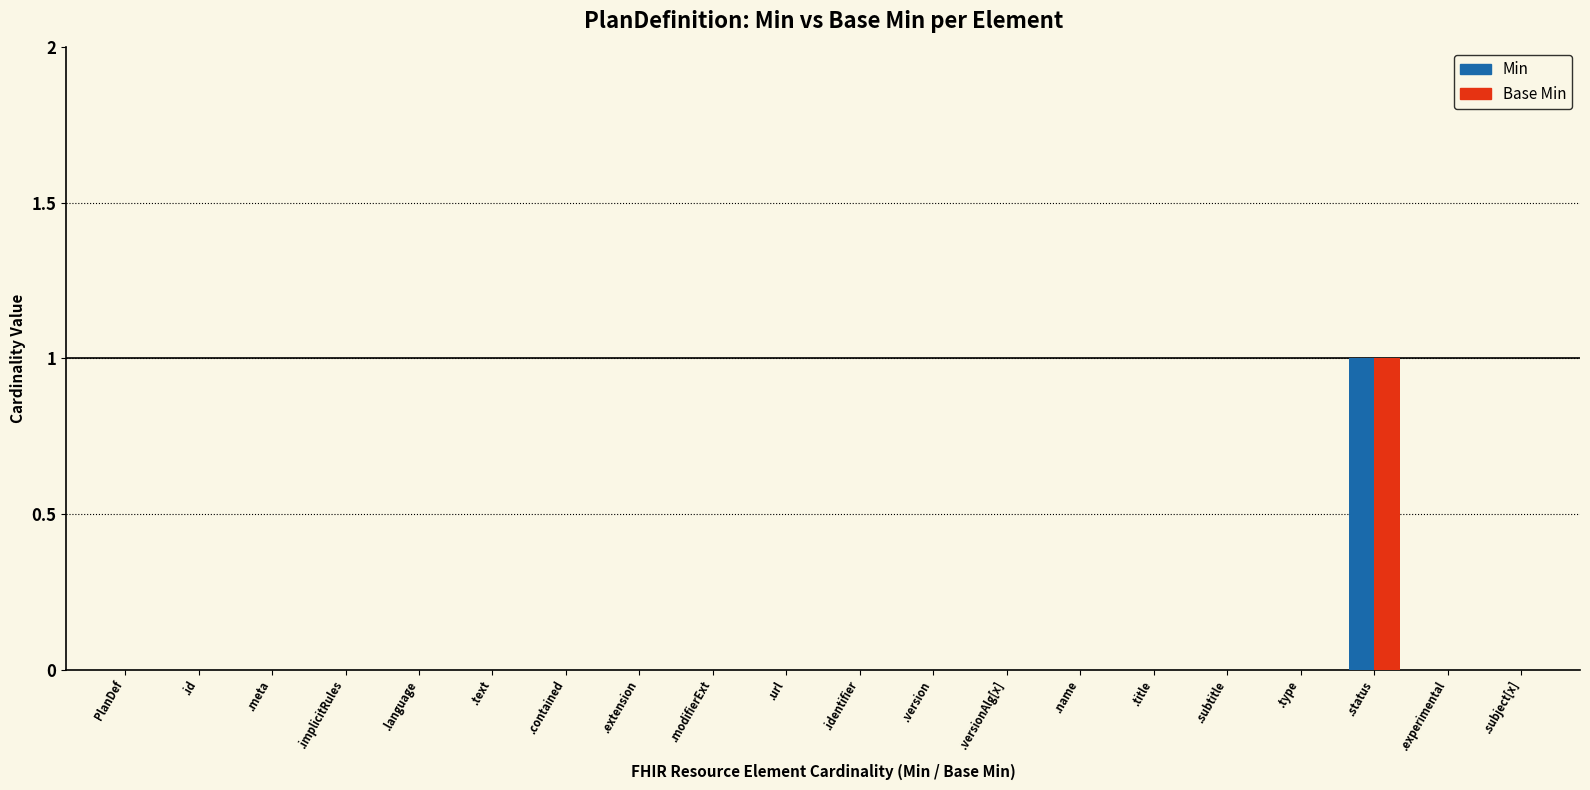

At which category is the sum across all series the highest?

.status